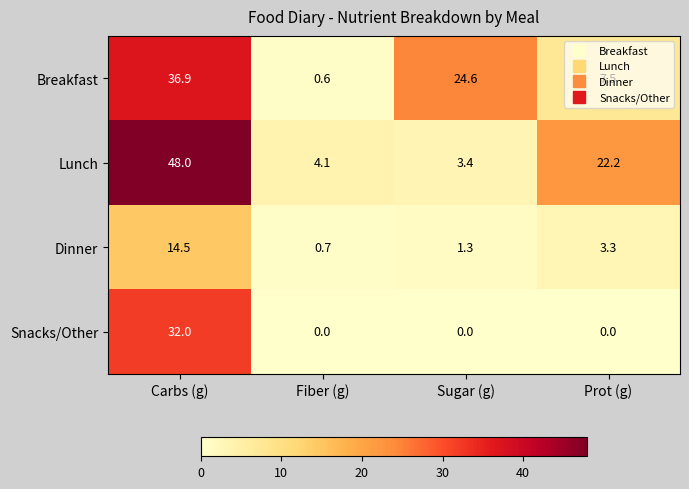

At which category is the sum across all series the highest?

Carbs (g)